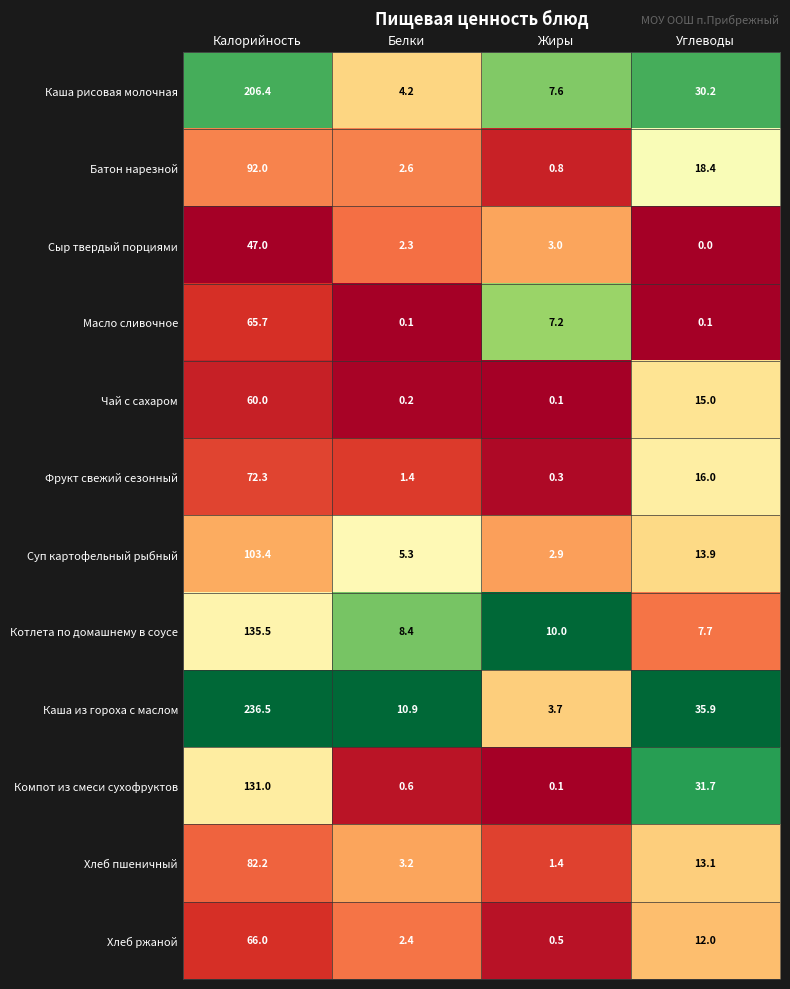

What is the difference between the maximum and minimum values in the Суп картофельный рыбный series?

100.5